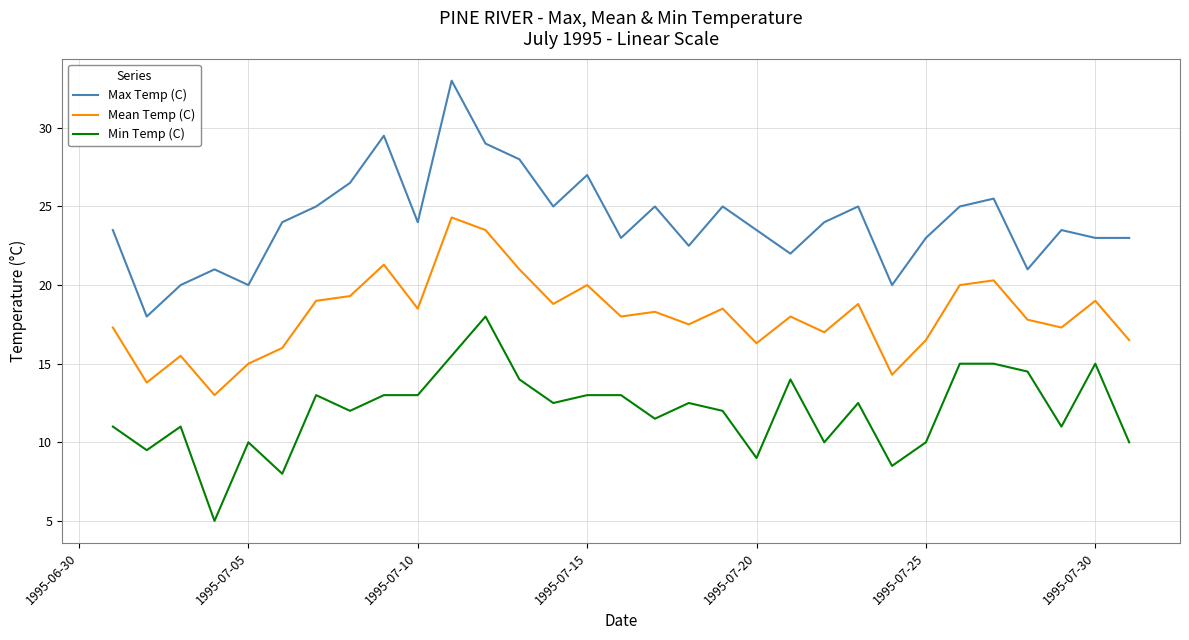

What is the difference between the maximum and minimum values in the Min Temp (C) series?

13.0